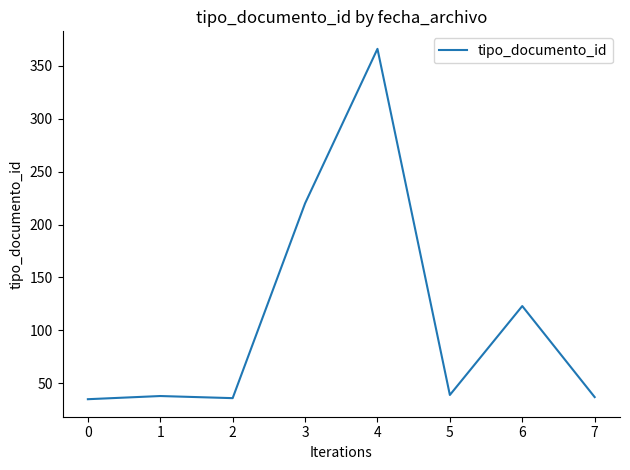

True or false: the data has more than 1 interior local peaks.

True